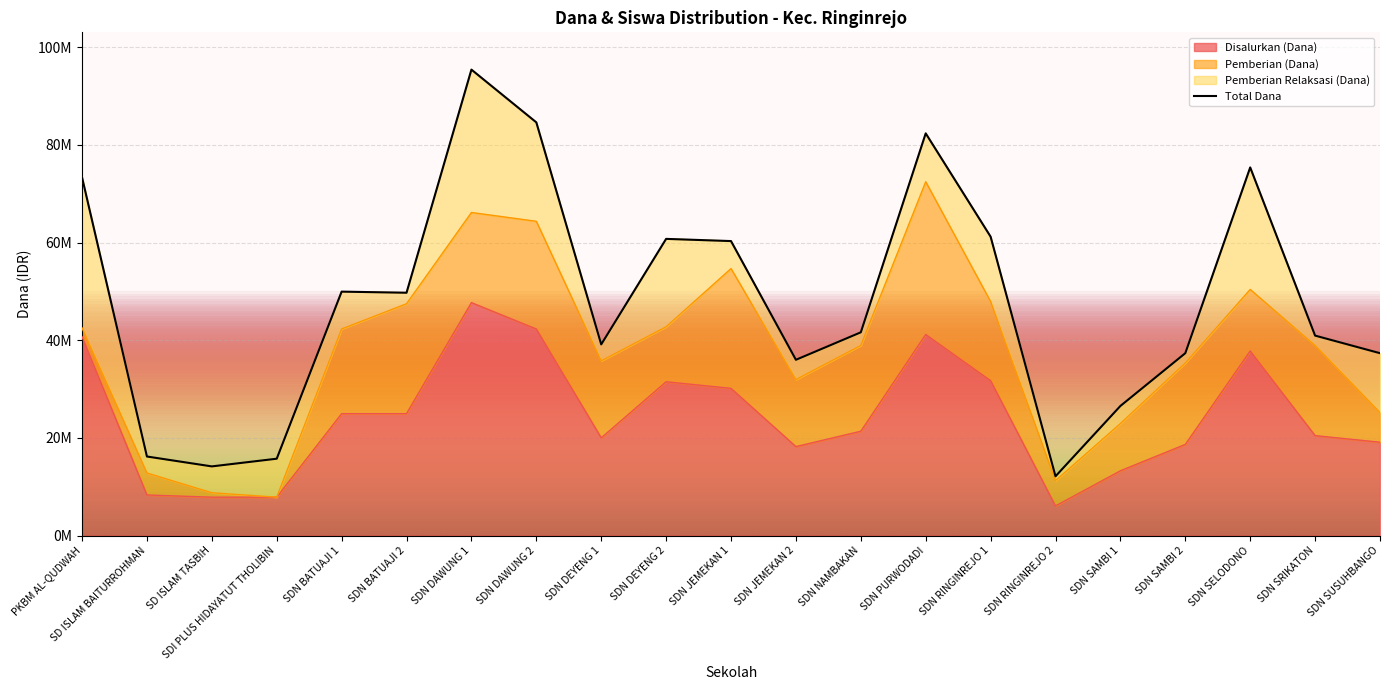

What is the difference between the values at SDN DEYENG 2 and SDN BATUAJI 1?

10800000